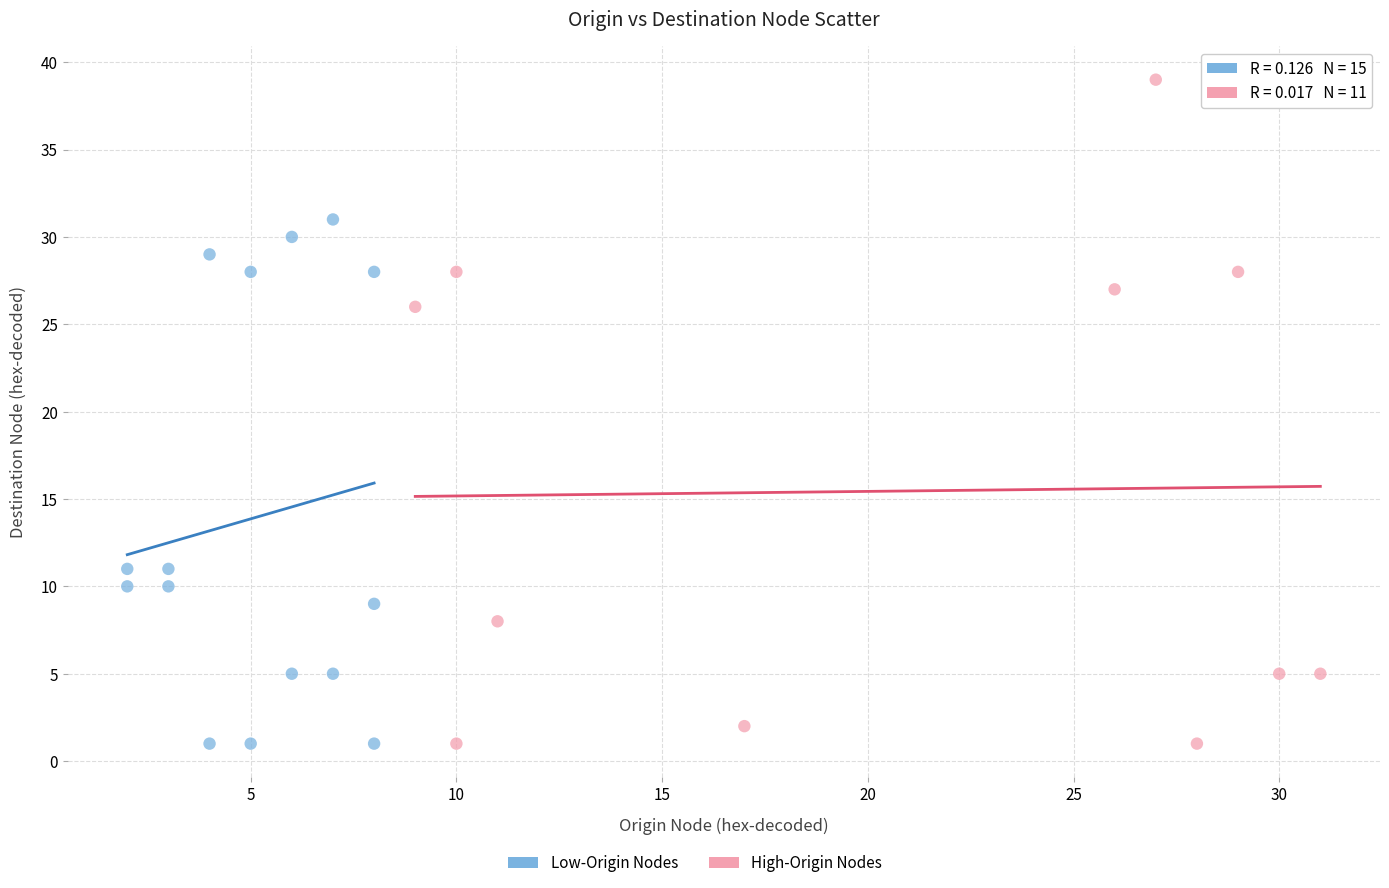

Which series has the largest Y range (max minus min)?

High-Origin Nodes